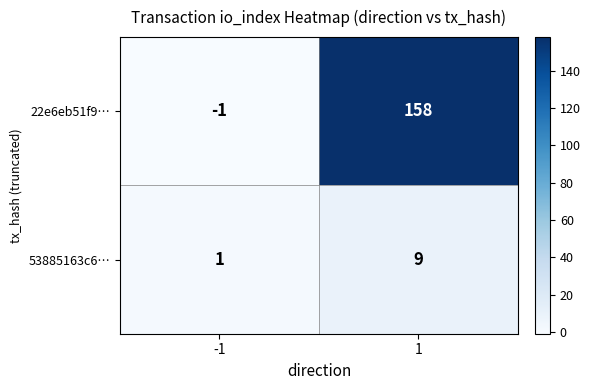

What is the spread (max minus min) of values at 1?

149